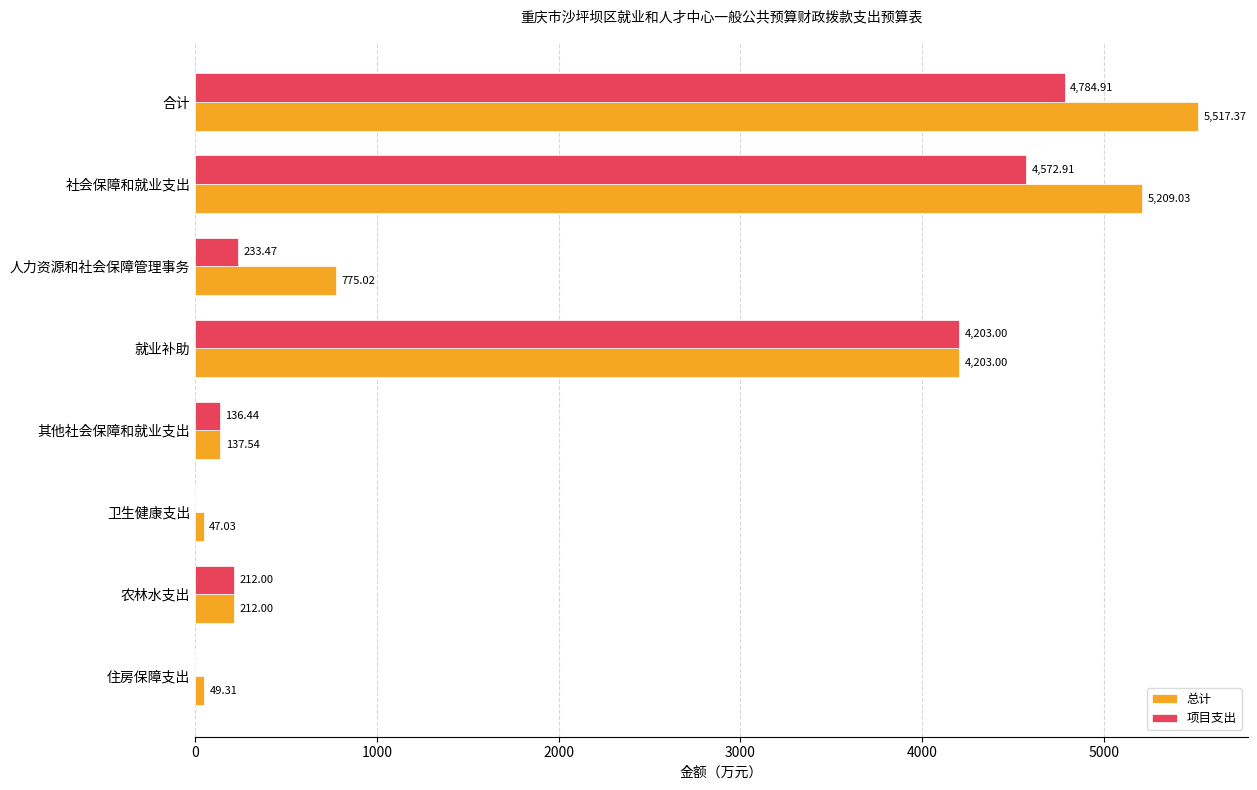

What is the sum of the 项目支出 values at 就业补助 and 住房保障支出?

4203.0